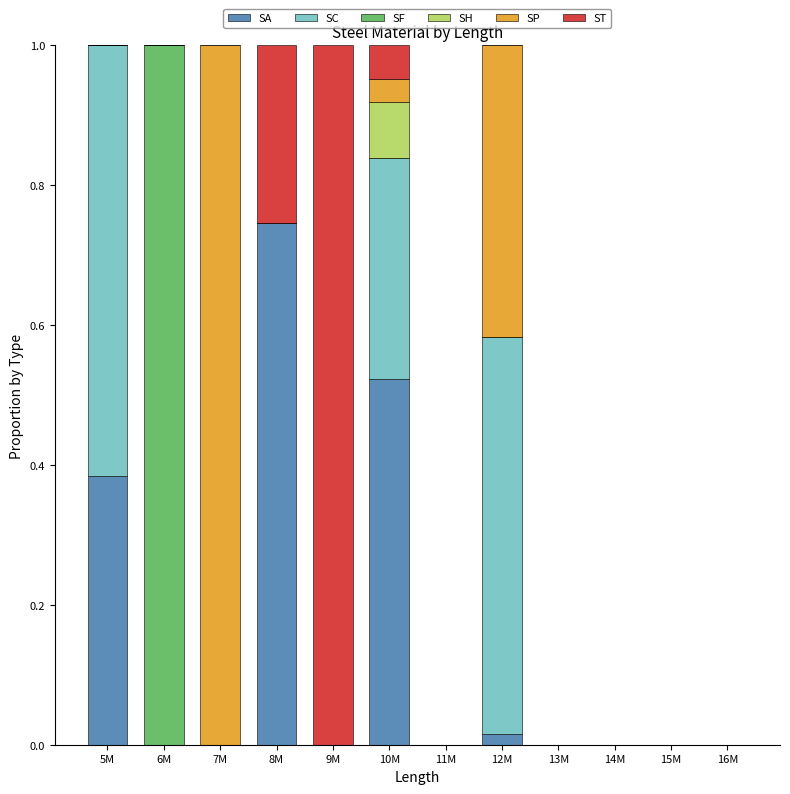

The value of SA at 14M is 0.0. True or false?

True